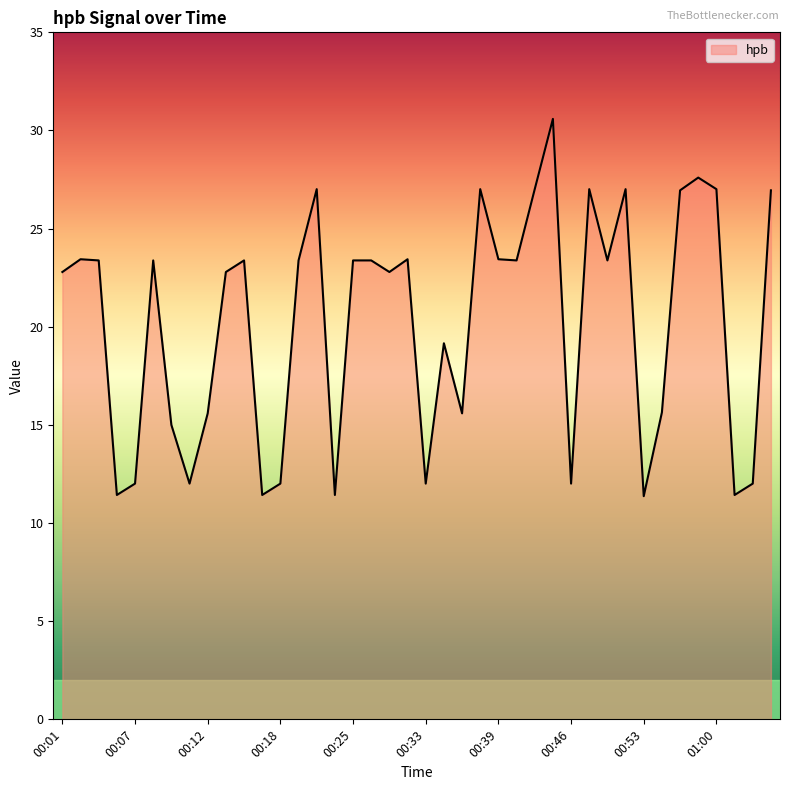

How many lines are shown in the chart?

1